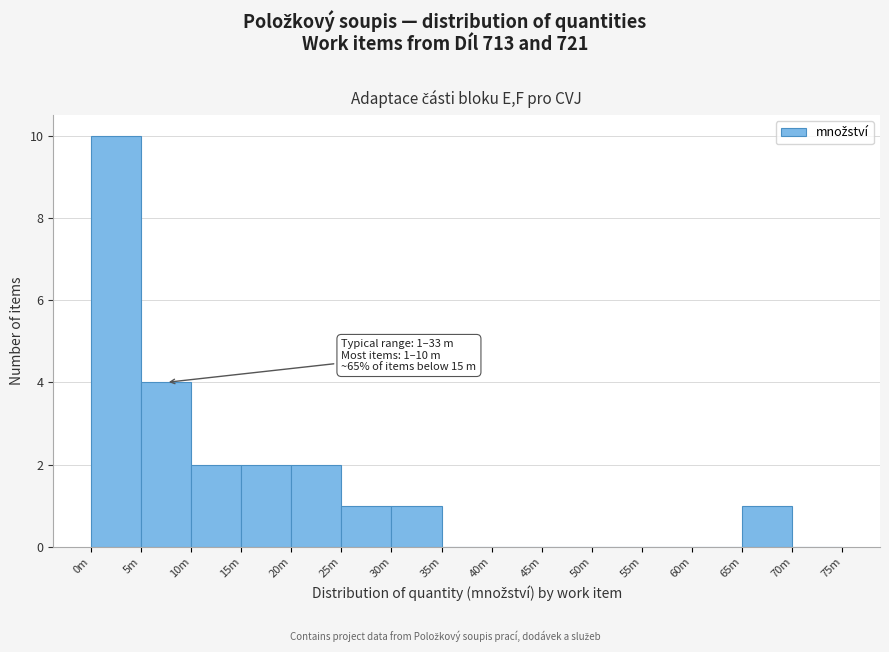

Reading right to left, list all the values displayed in this chart.

70m=0	65m=1	60m=0	55m=0	50m=0	45m=0	40m=0	35m=0	30m=1	25m=1	20m=2	15m=2	10m=2	5m=4	0m=10